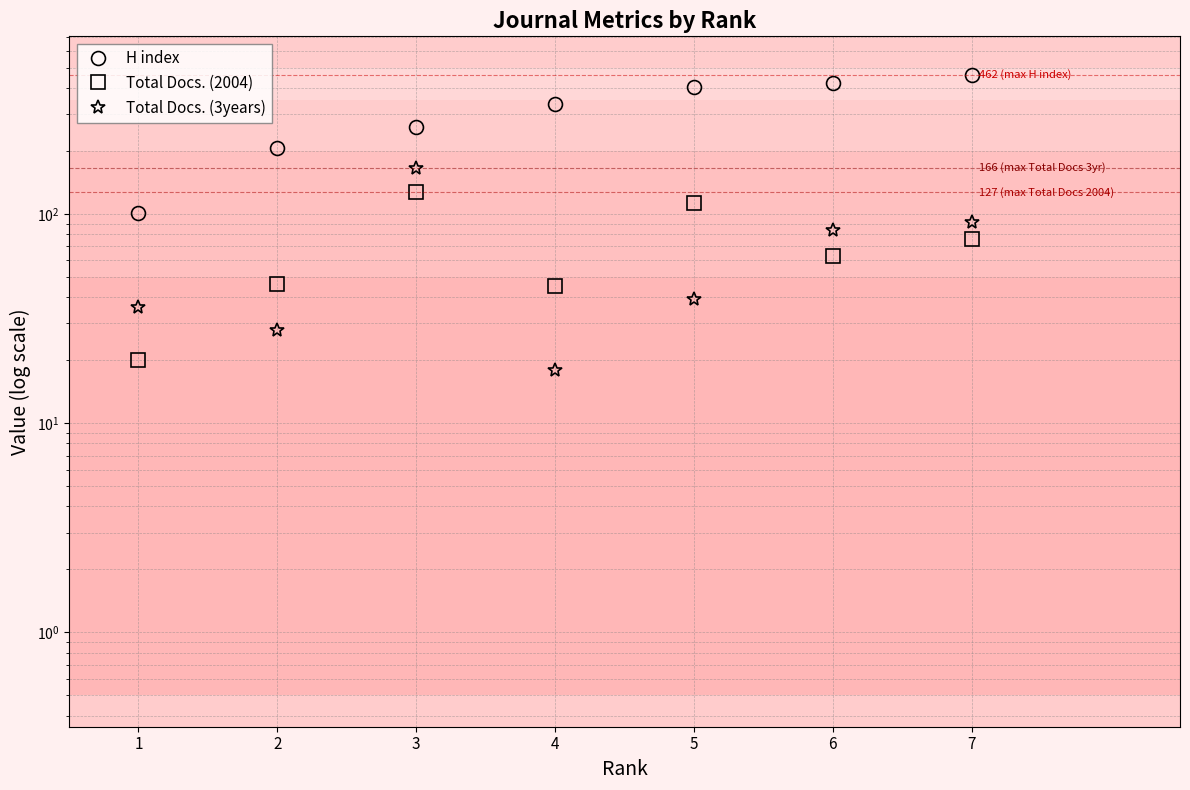

How many data points in Total Docs. (2004) are less than 63?

3